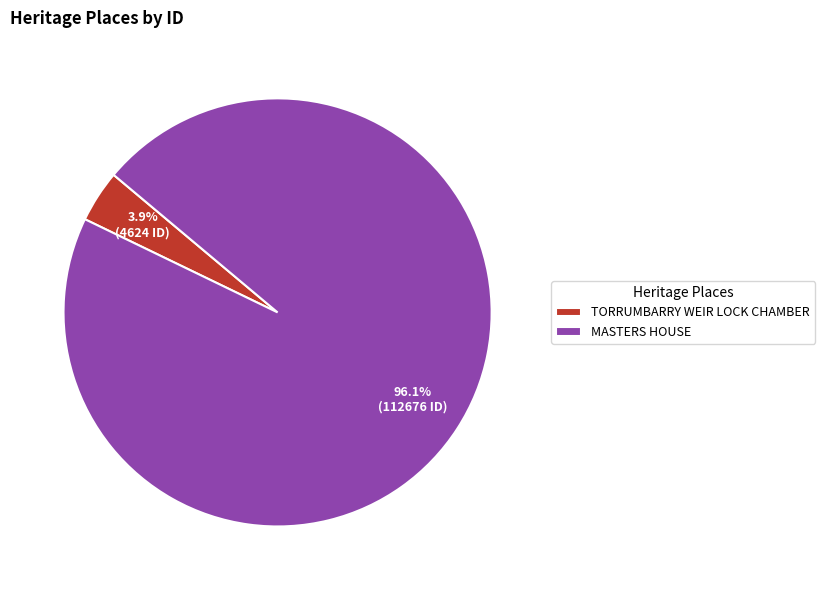

Is it true that MASTERS HOUSE is 90% of the pie?

False